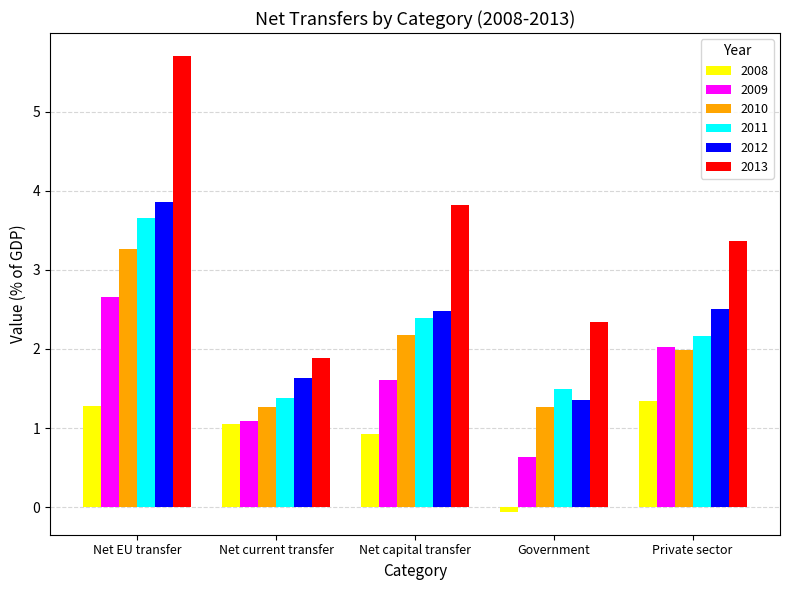

At which label does 2009 reach its minimum?

Government